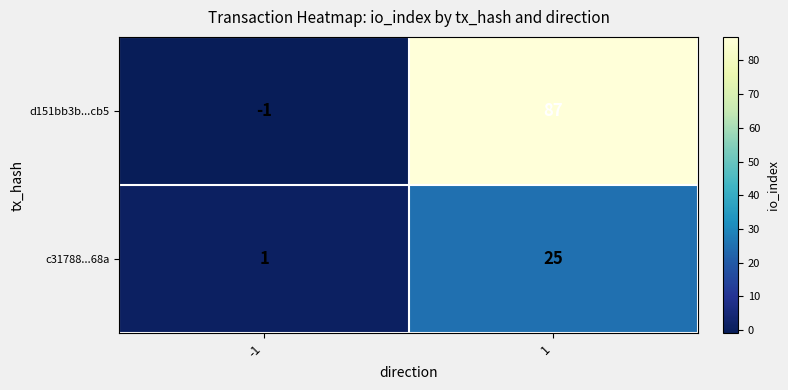

How many data points does each series have?

2